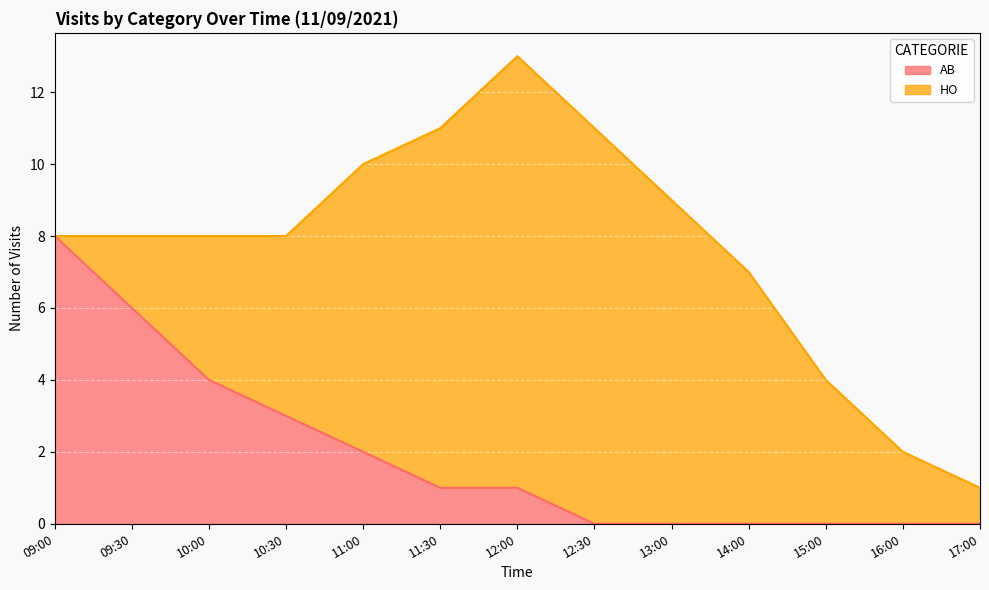

Which has a higher value, 15:00 or 09:00?

09:00